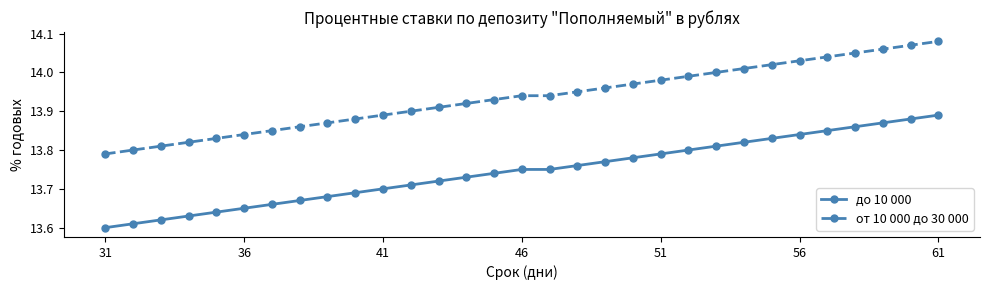

List the series in order of their peak value, highest first.

от 10 000 до 30 000, до 10 000